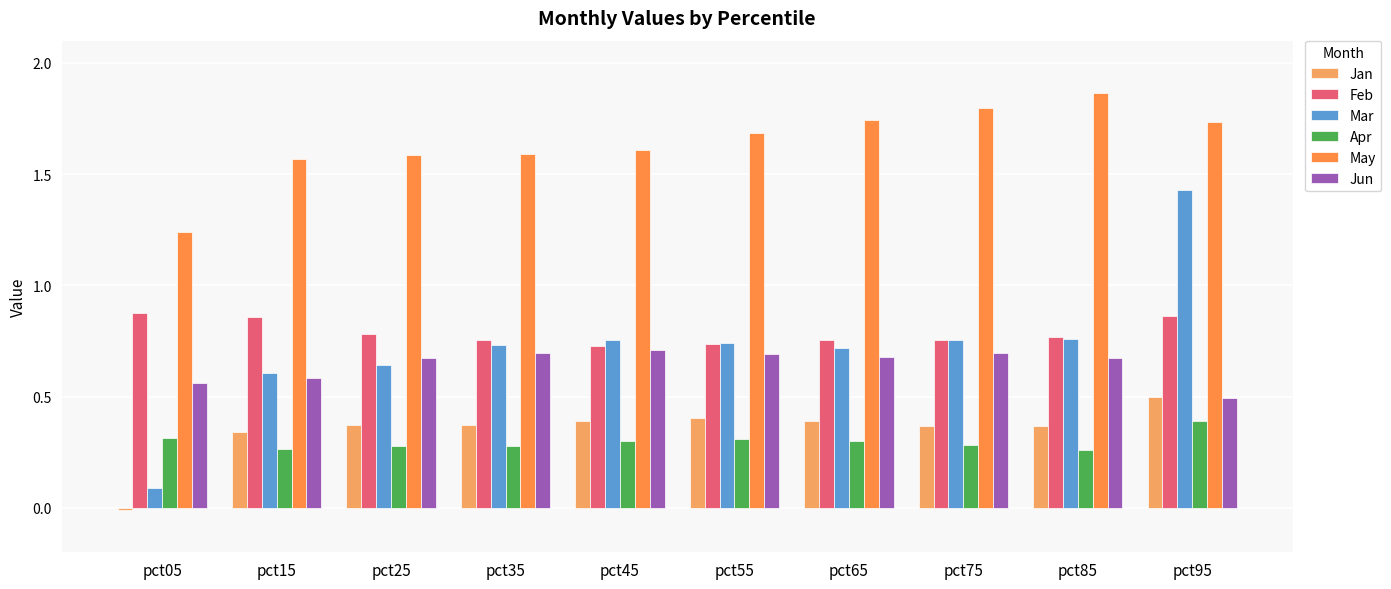

How many May values are between 1 and 2?

10